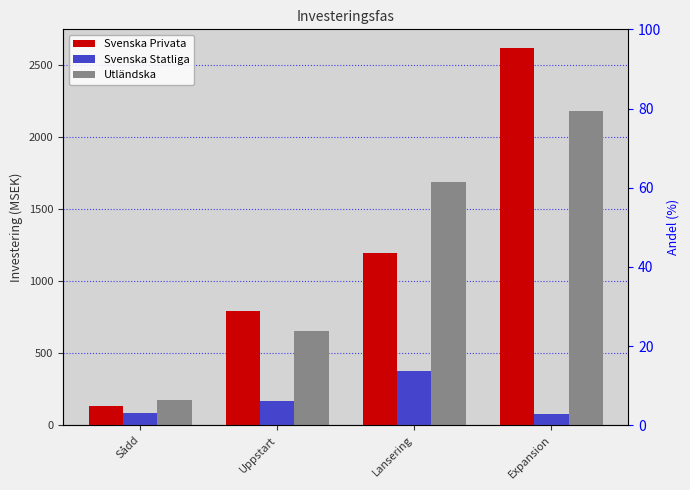

Is it true that Utländska equals 233.3 at Sådd?

False